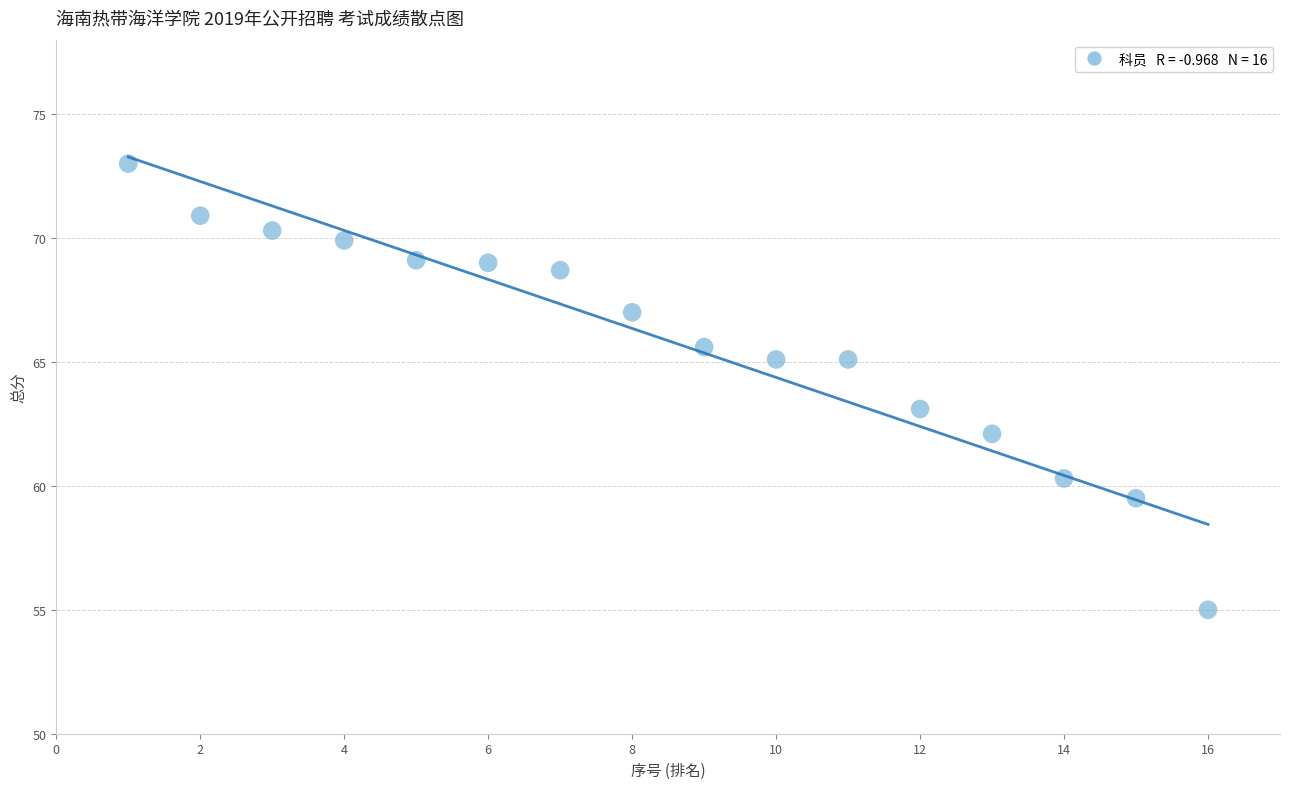

What is the range of X values (max minus min)?

15.0